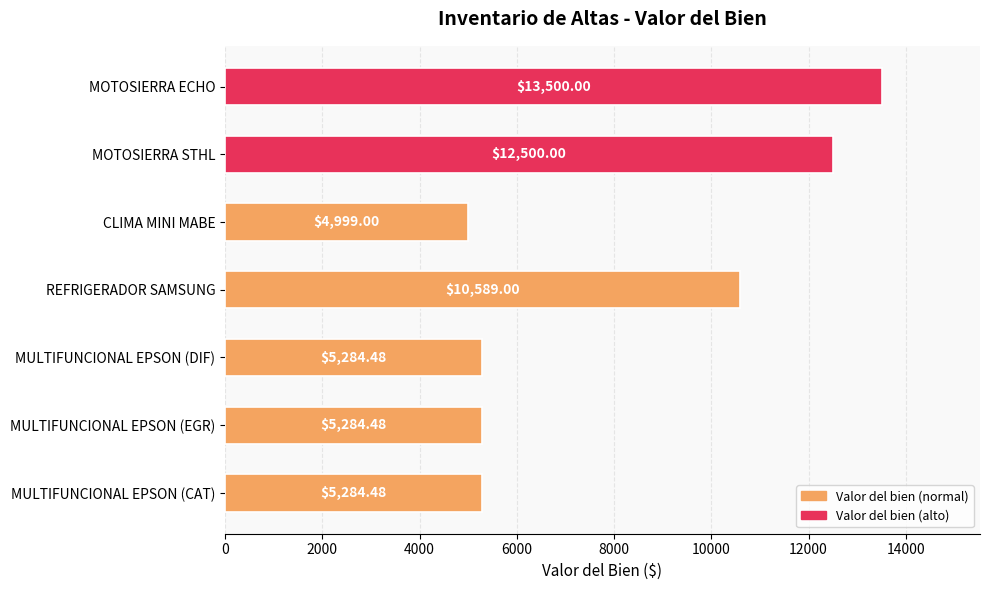

What is the average value?

8205.9